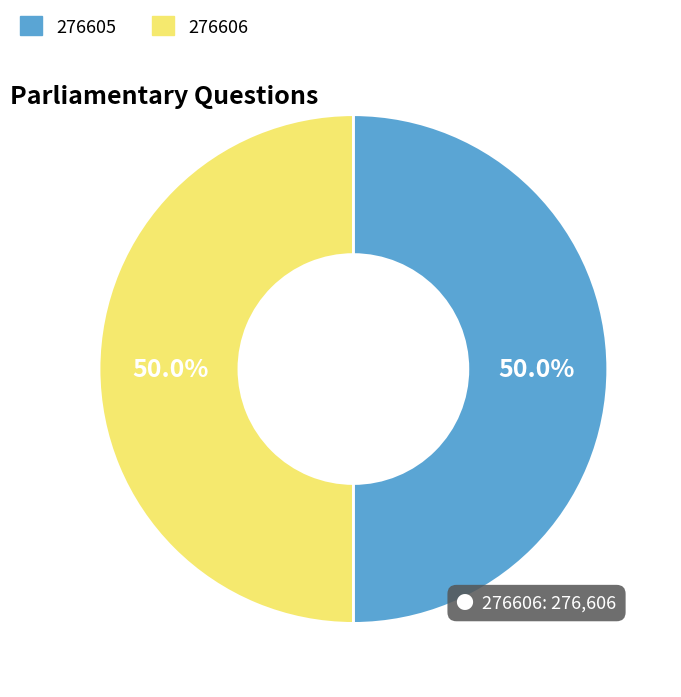

Approximately how many times larger is the value at 276605 compared to 276606?

1.0